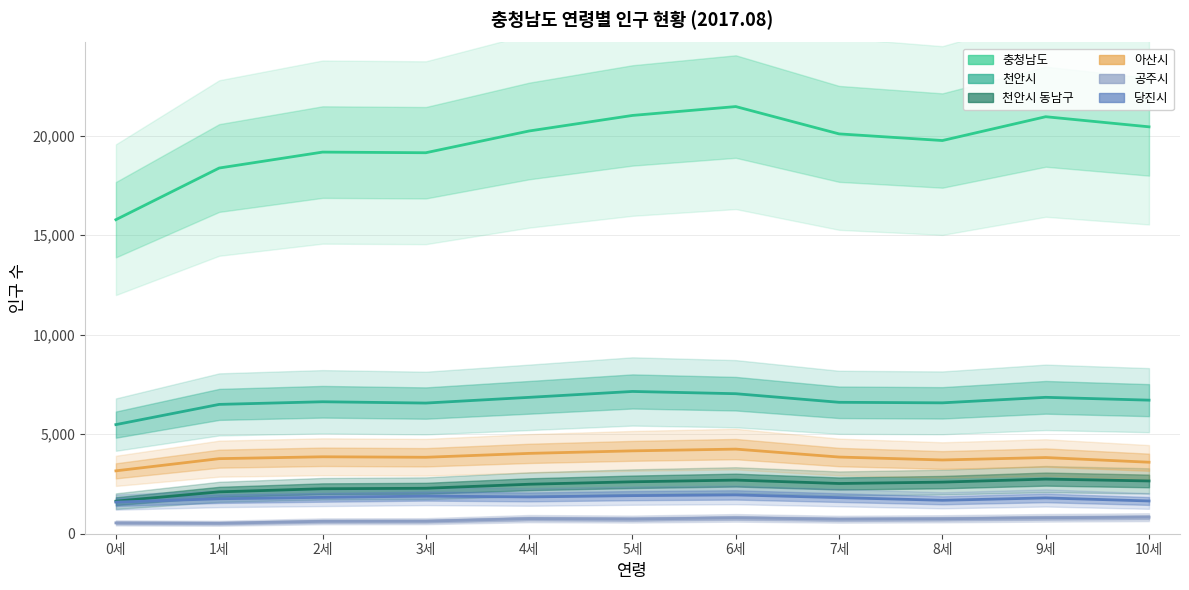

At which label is 천안시 동남구 closest to 2190?

2세